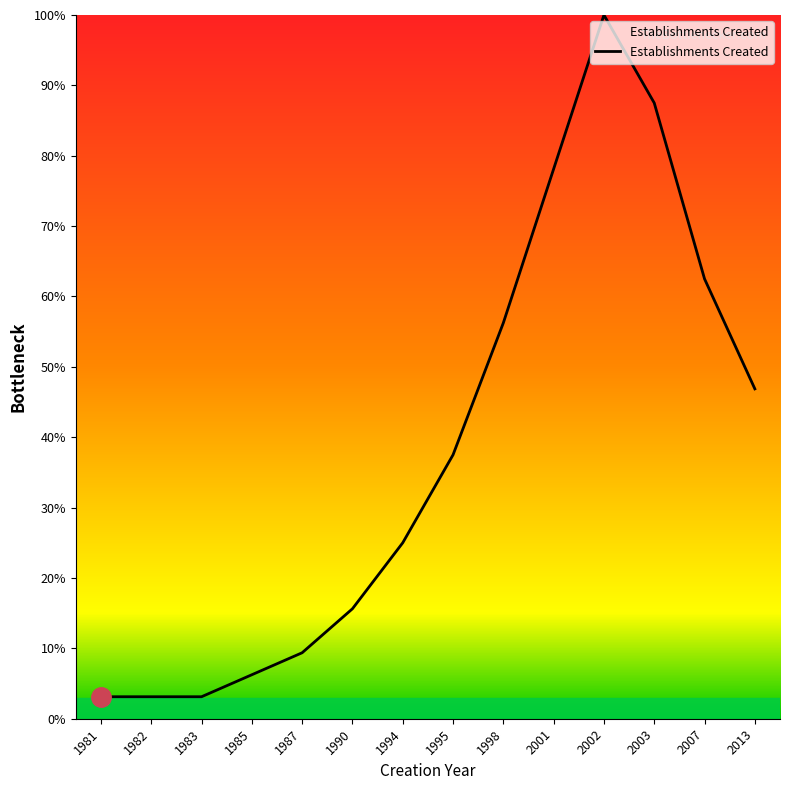

The chart shows a value of 16.4 at 1987. True or false?

False